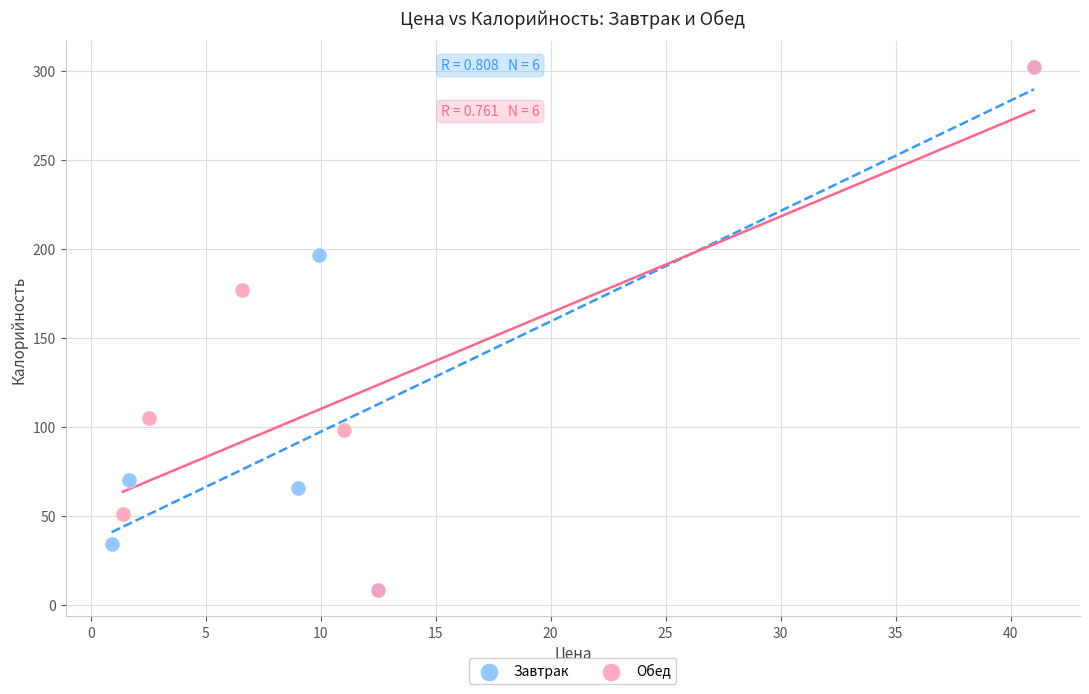

What are all the series names shown in the legend?

Завтрак, Обед